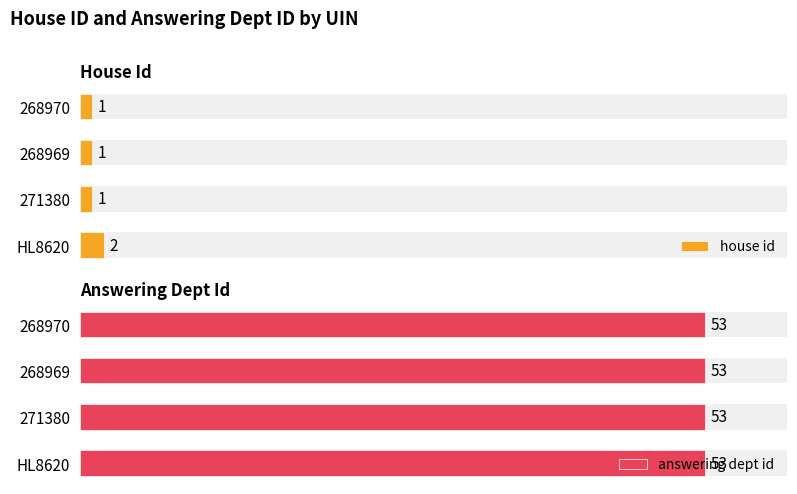

The value of house id at HL8620 is 2.7. True or false?

False